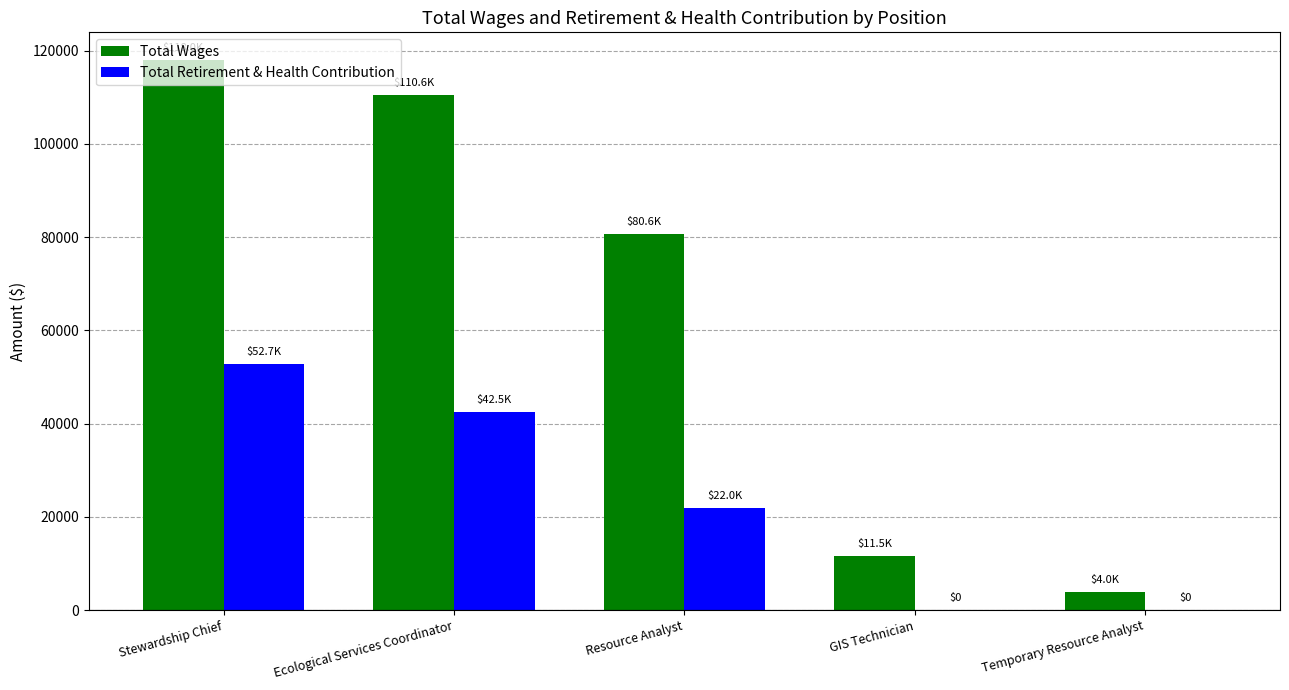

Between Stewardship Chief and Temporary Resource Analyst, which series saw the biggest shift?

Total Wages